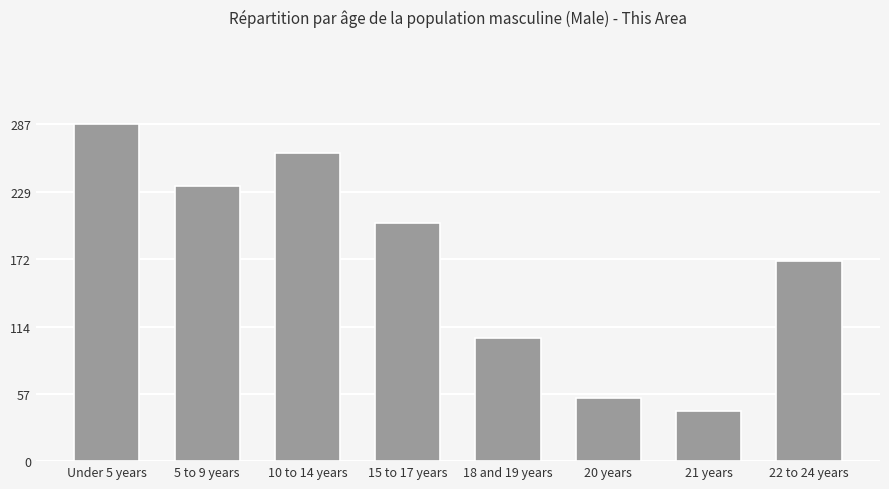

What position from the left is 18 and 19 years?

5